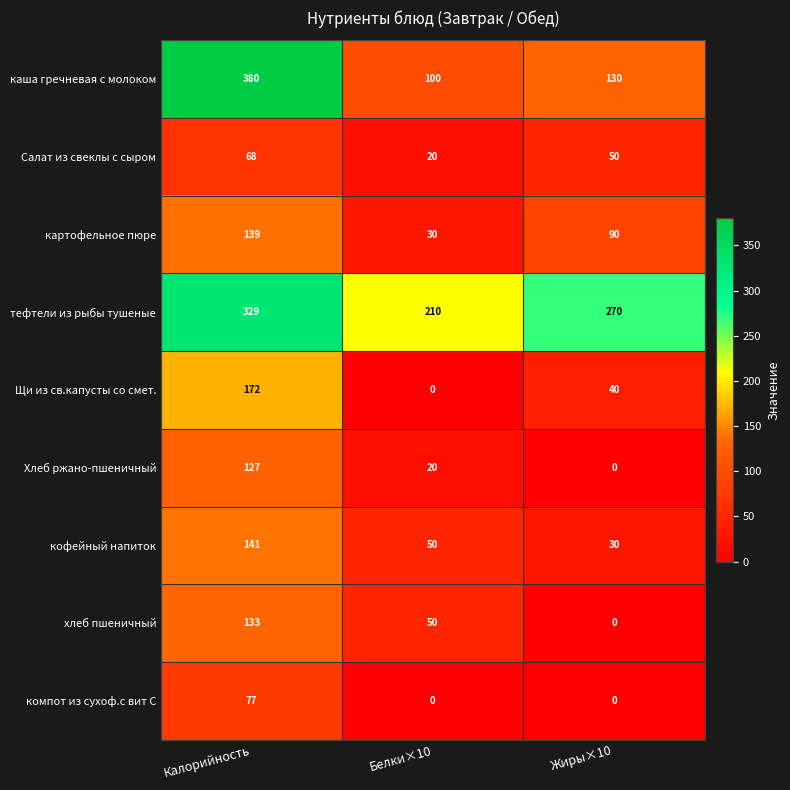

Where is Хлеб ржано-пшеничный nearest to the value 63?

Белки×10